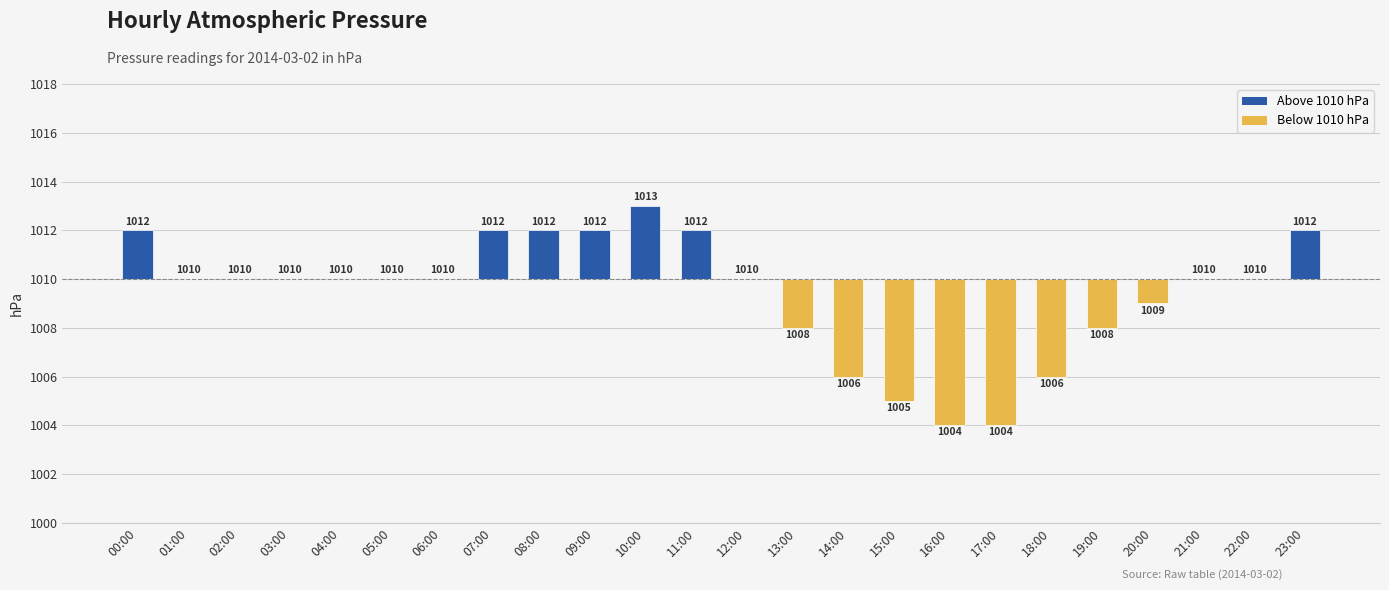

At which label is the value closest to -1?

20:00